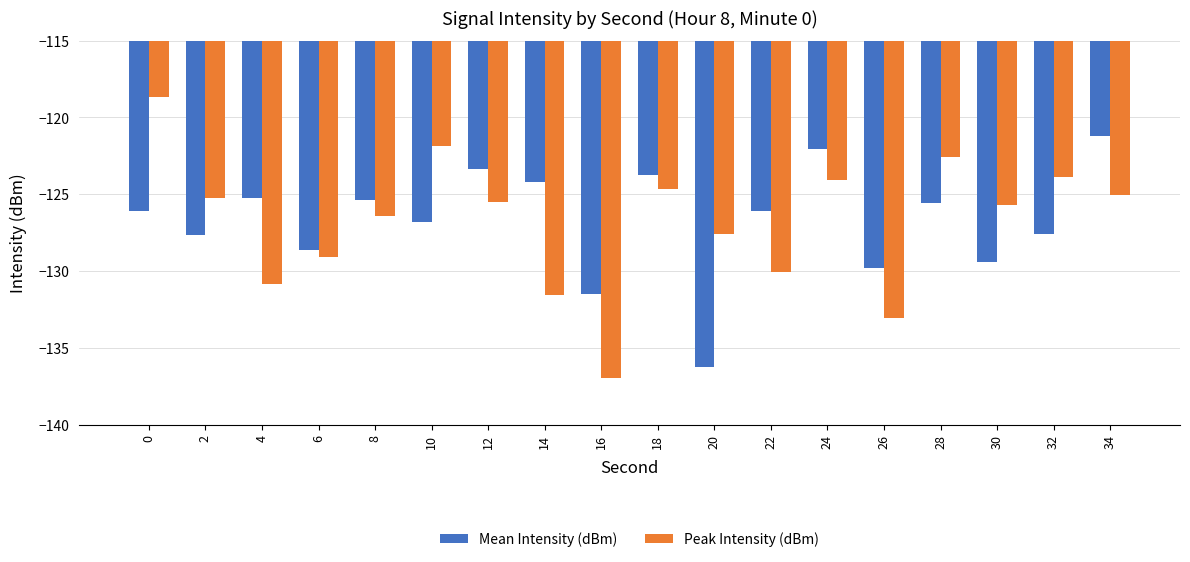

Rank the series by their maximum value, from highest to lowest.

Peak Intensity (dBm), Mean Intensity (dBm)